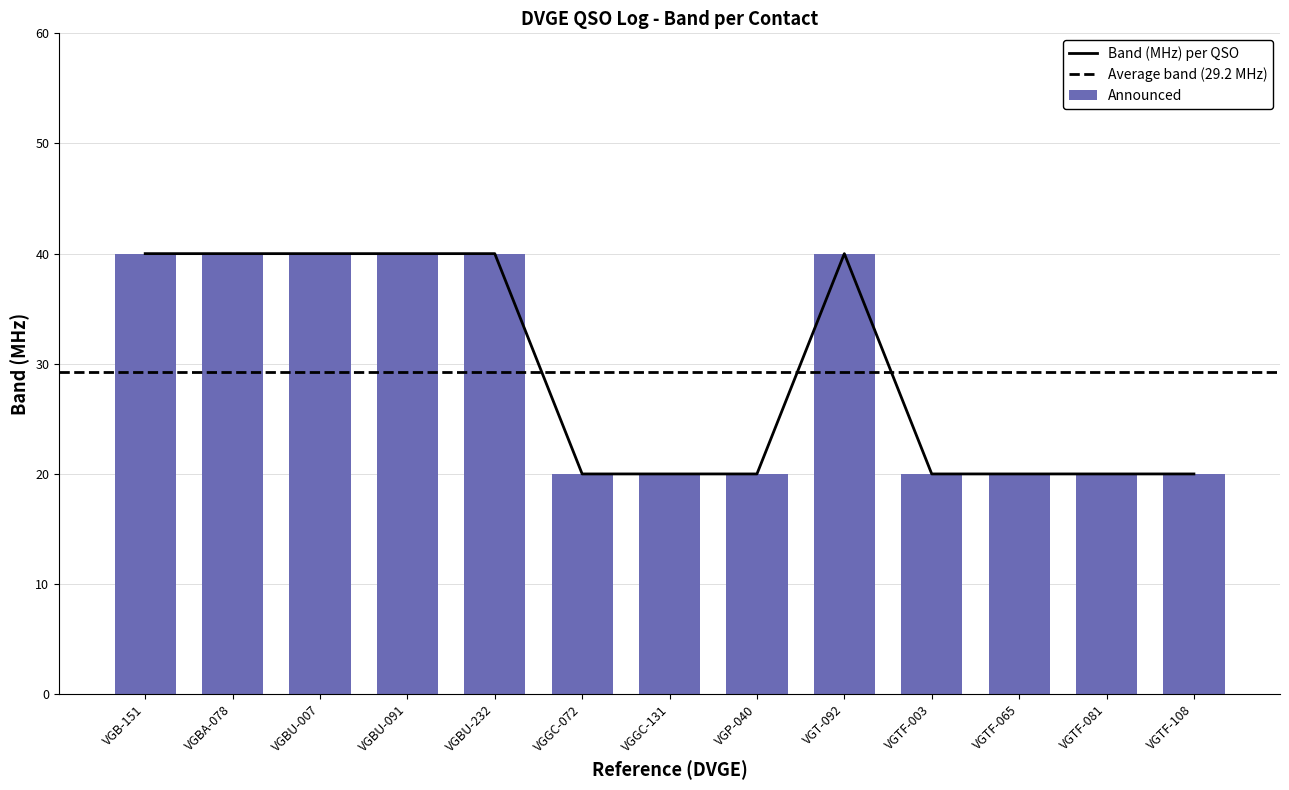

What is the sum of all values?

380